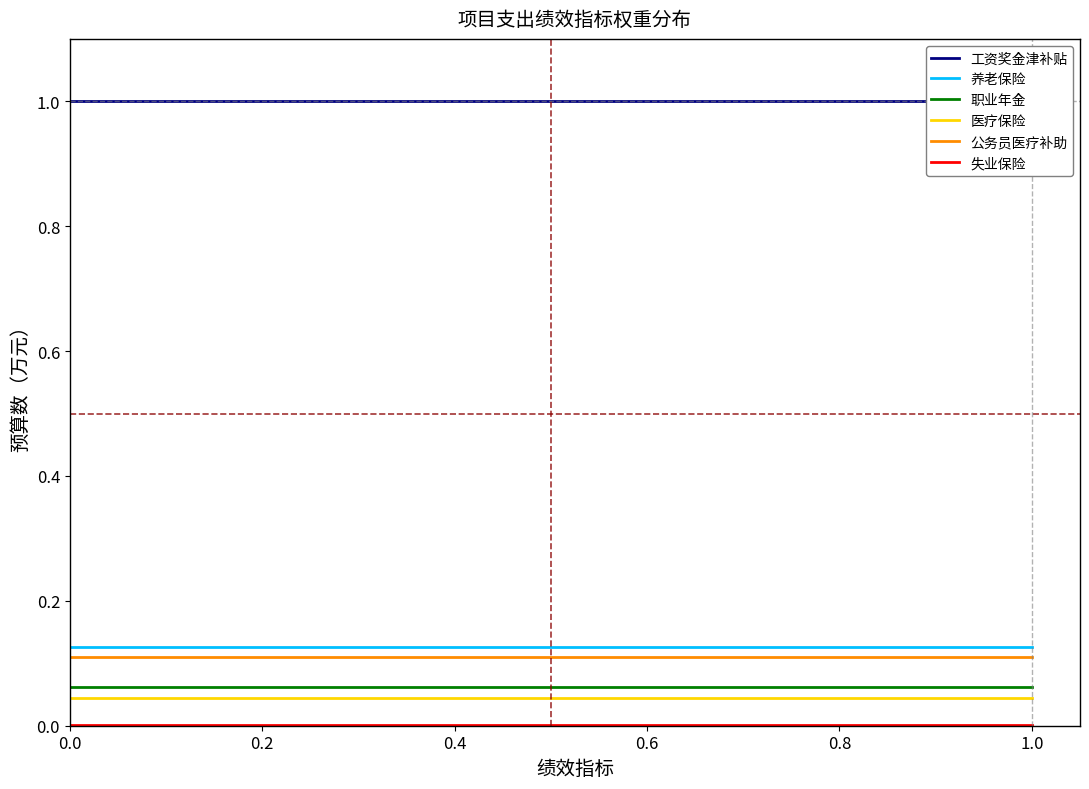

The 公务员医疗补助 series shows 0.1 at 1.0. True or false?

True